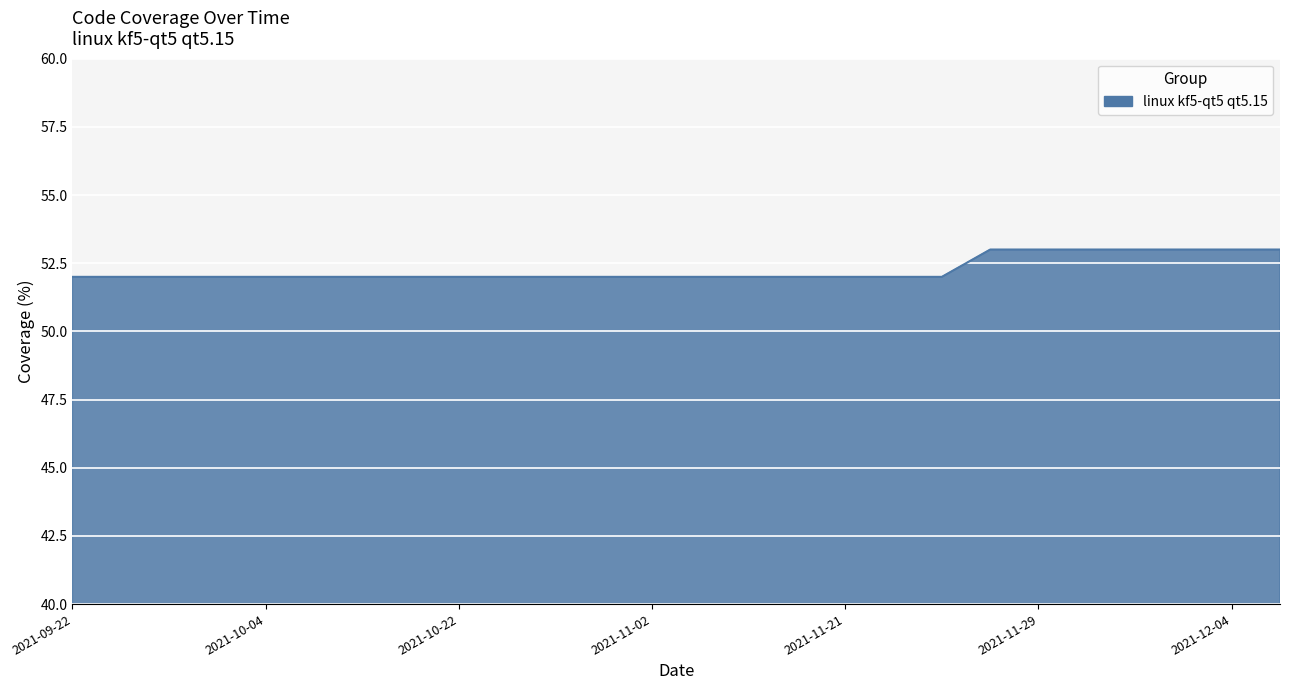

What is the smallest value displayed?

52